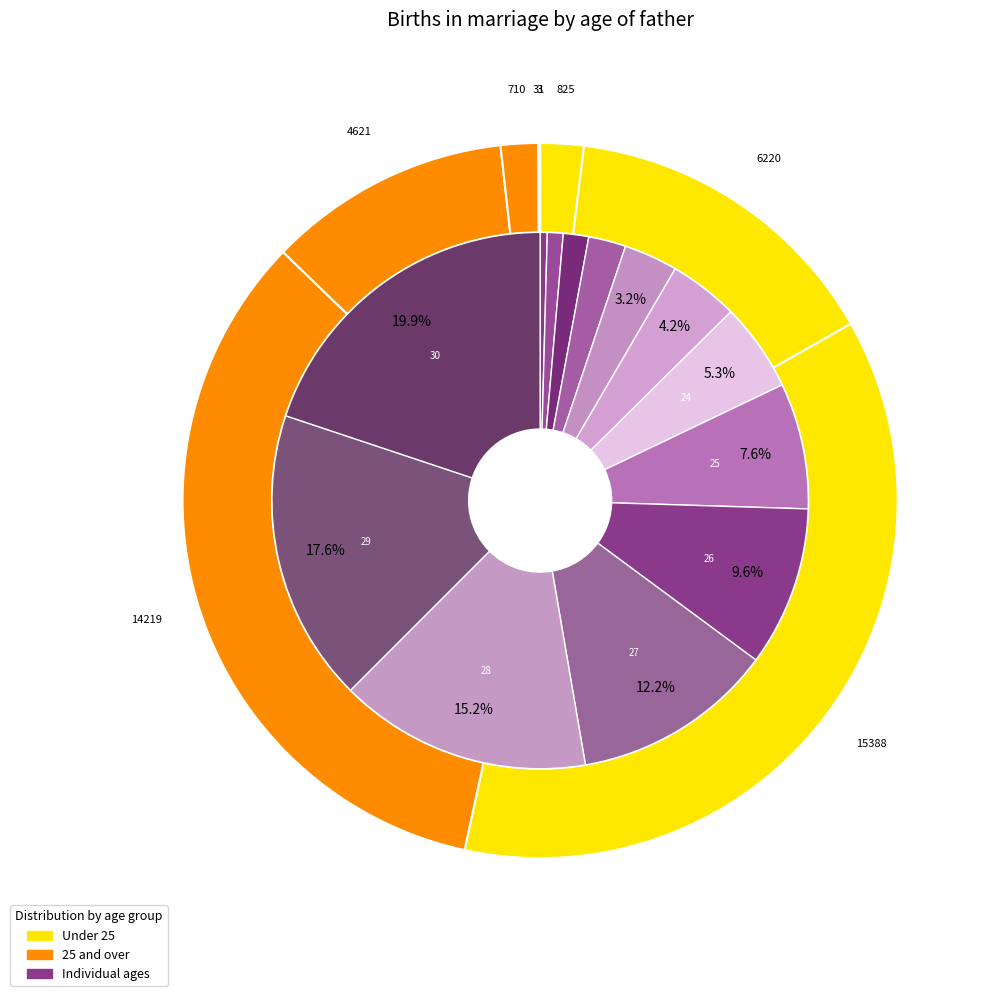

What portion of the pie excludes 30?

80.1%